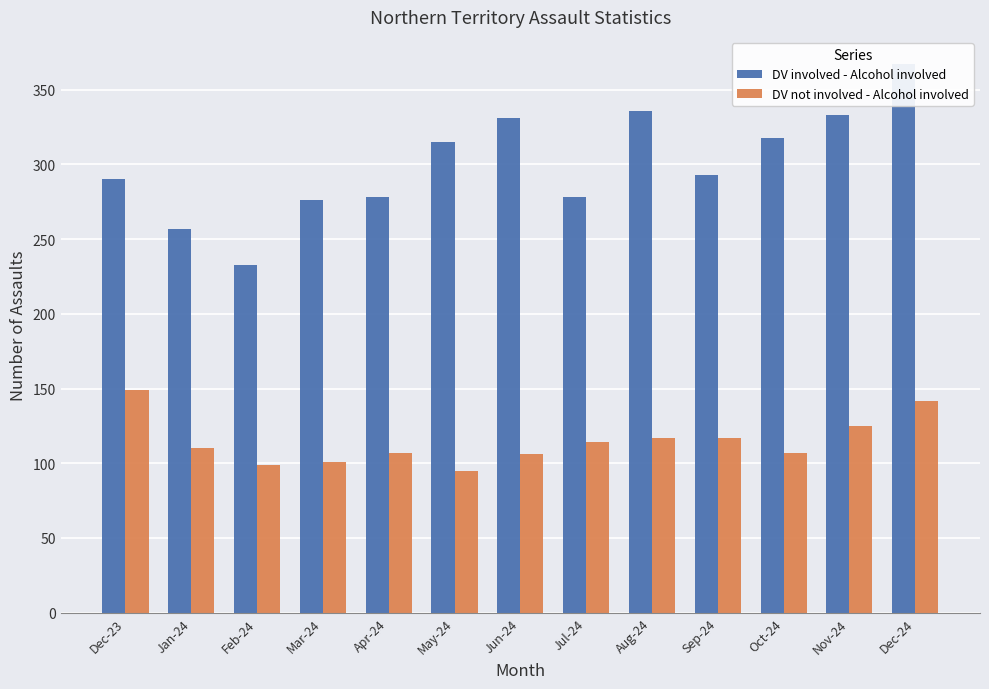

How many series are shown in this chart?

2